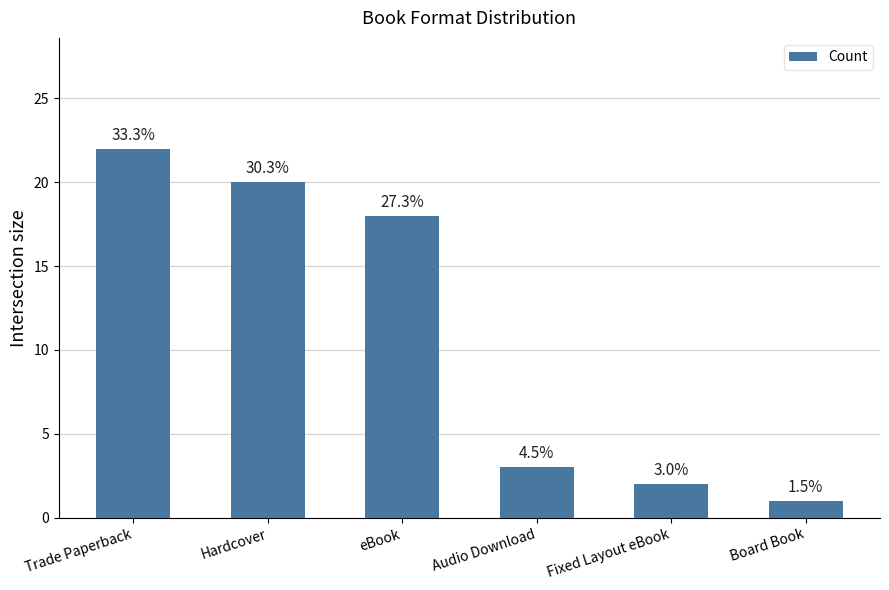

What is the approximate value at Hardcover, to the nearest 10?

20